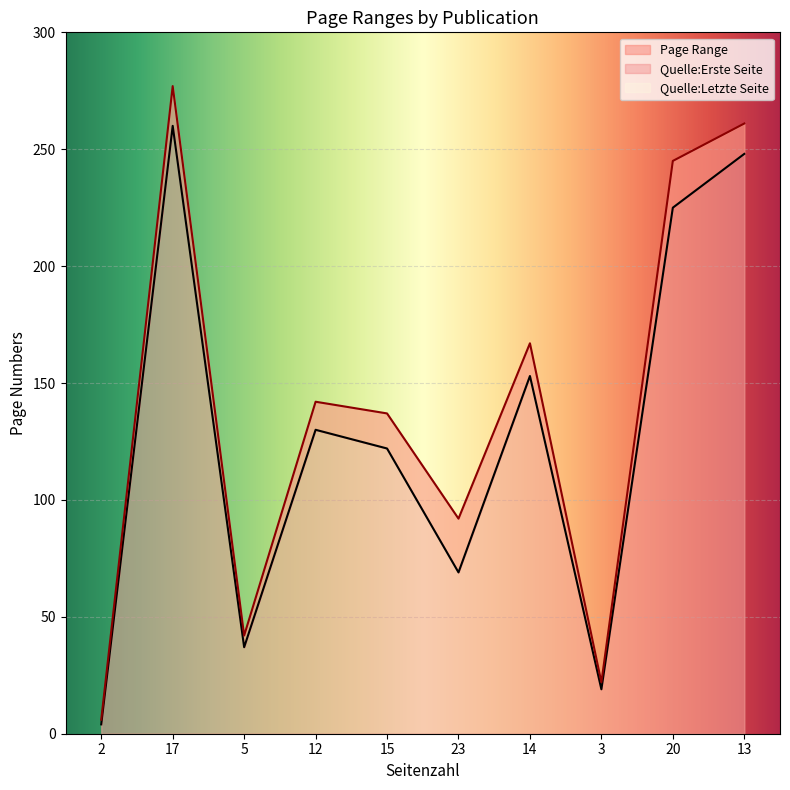

The value of Quelle:Letzte Seite at 2 is 9. True or false?

False